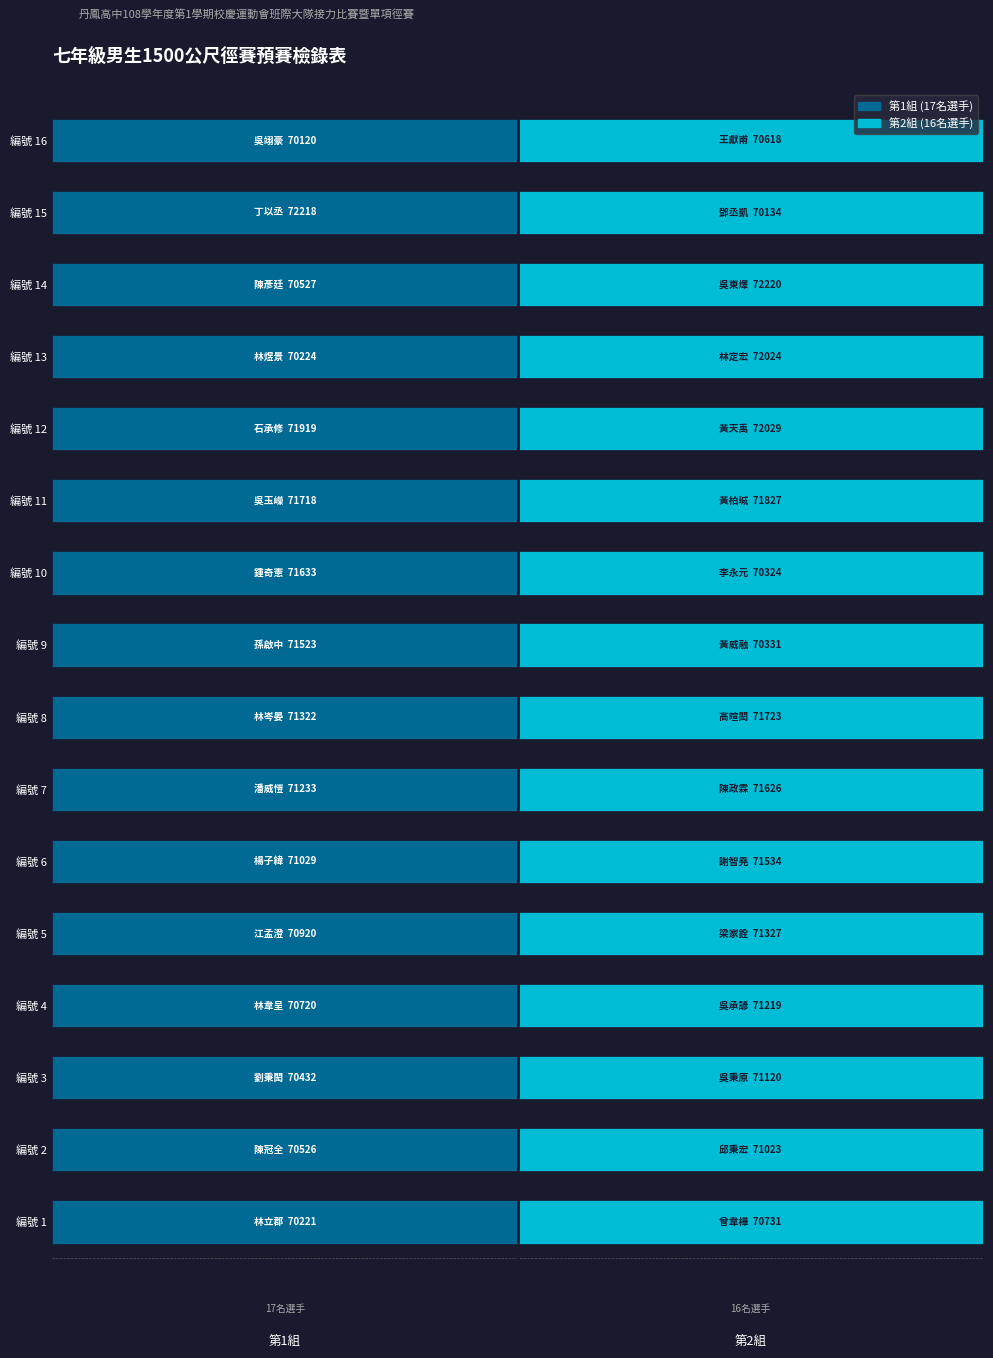

What is the label of the 14th bar from the right?

林韋呈